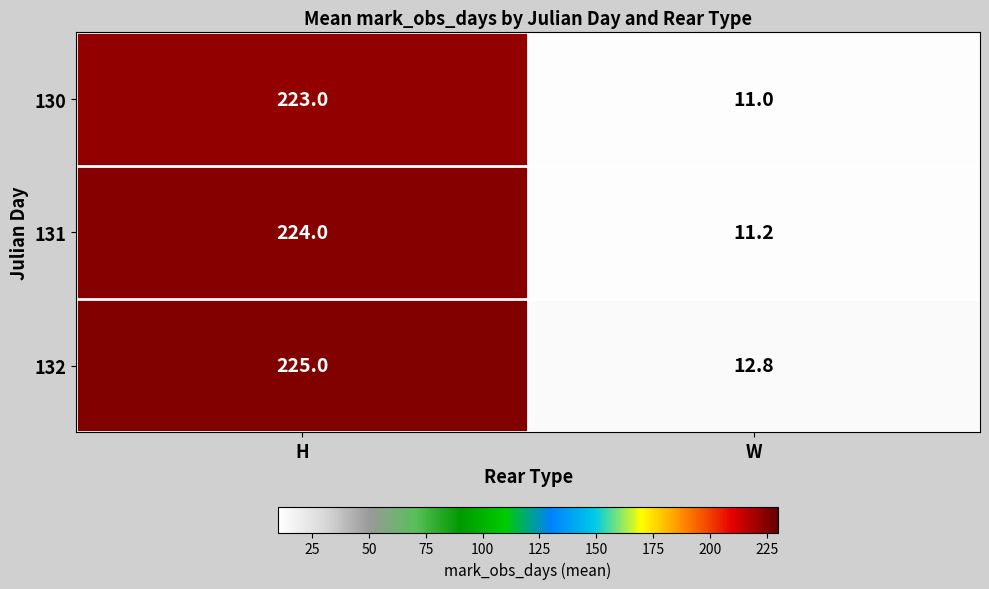

Count the number of data series in this chart.

3